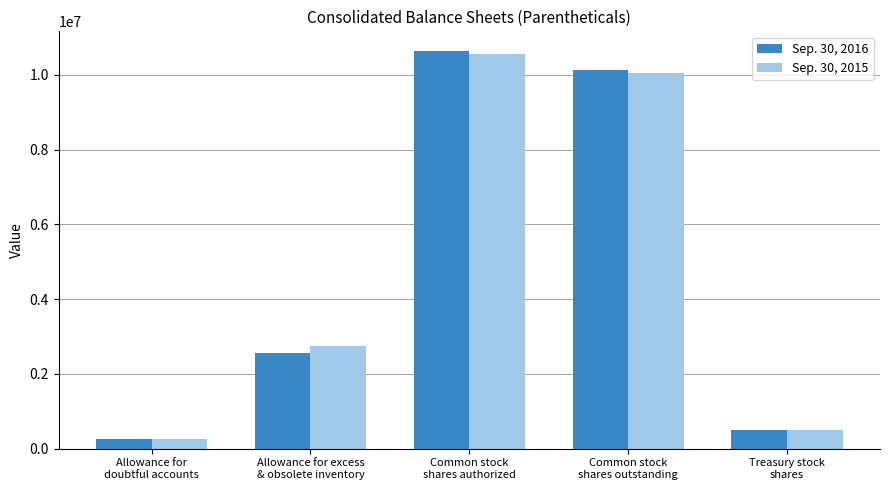

True or false: Sep. 30, 2016 has a value of 1311492 at Allowance for excess
& obsolete inventory.

False